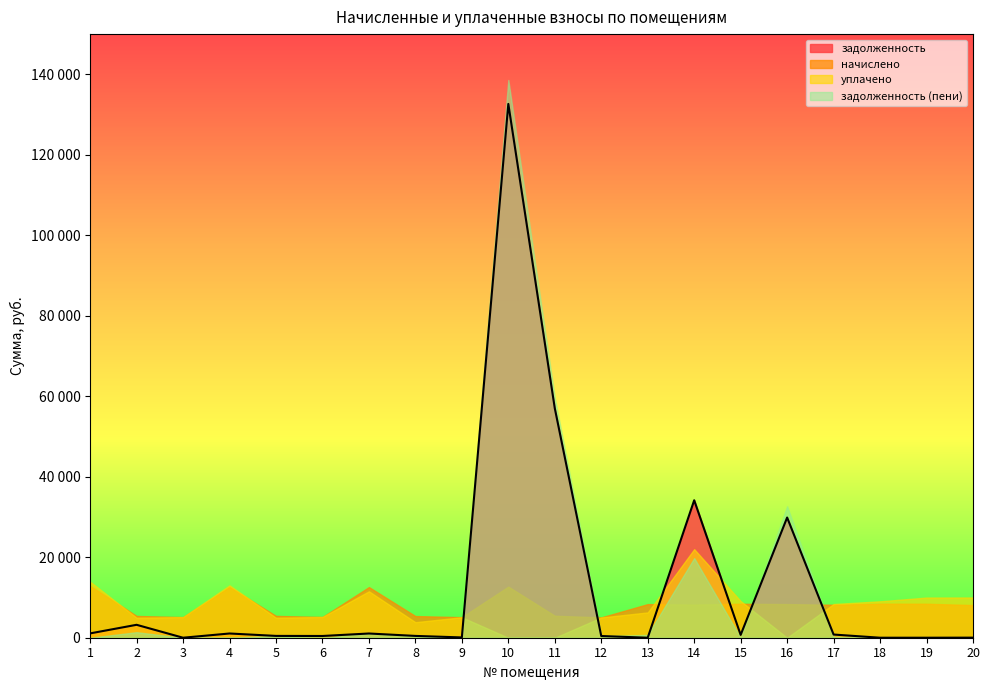

Is it true that начислено equals 5382.0 at 8?

True